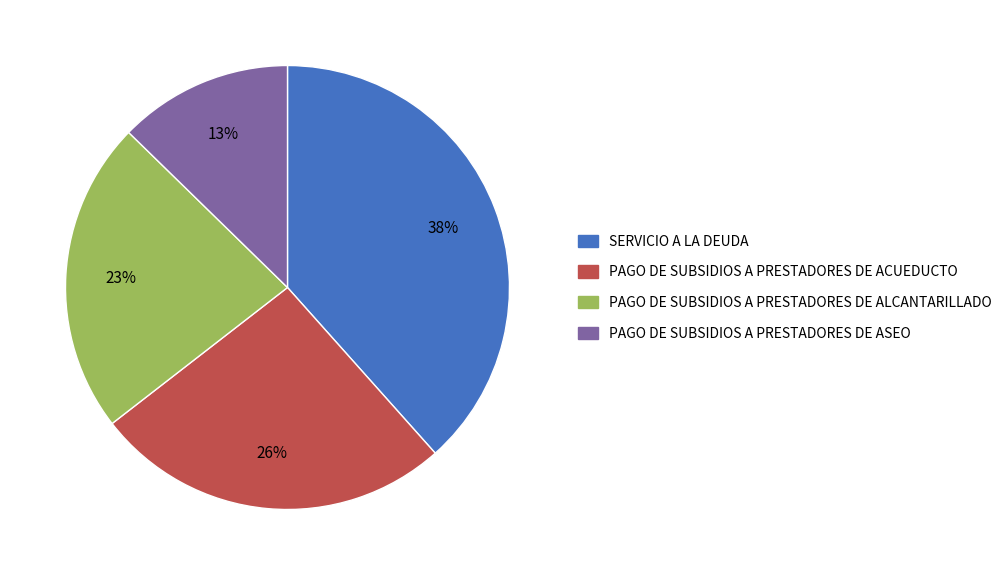

Which has a higher value, PAGO DE SUBSIDIOS A PRESTADORES DE ACUEDUCTO or SERVICIO A LA DEUDA?

SERVICIO A LA DEUDA